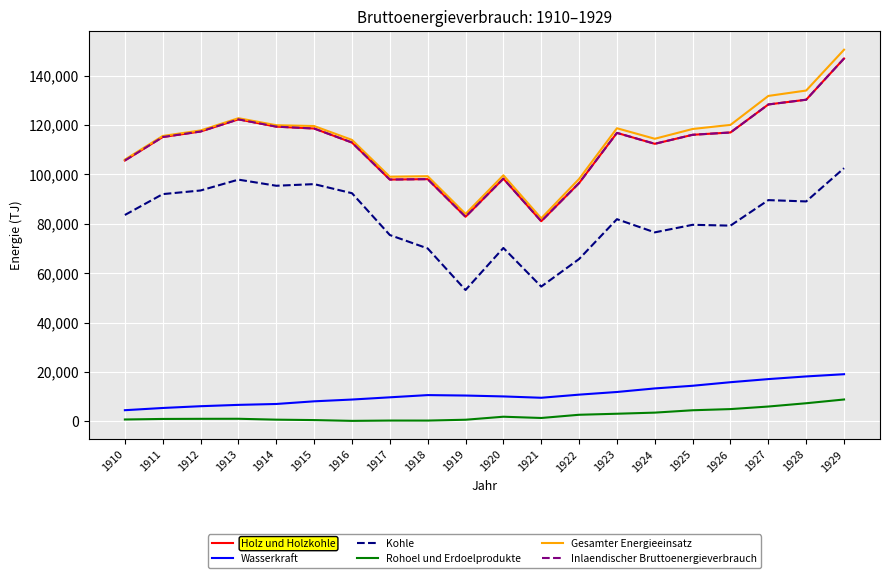

Does the chart have visible grid lines?

Yes